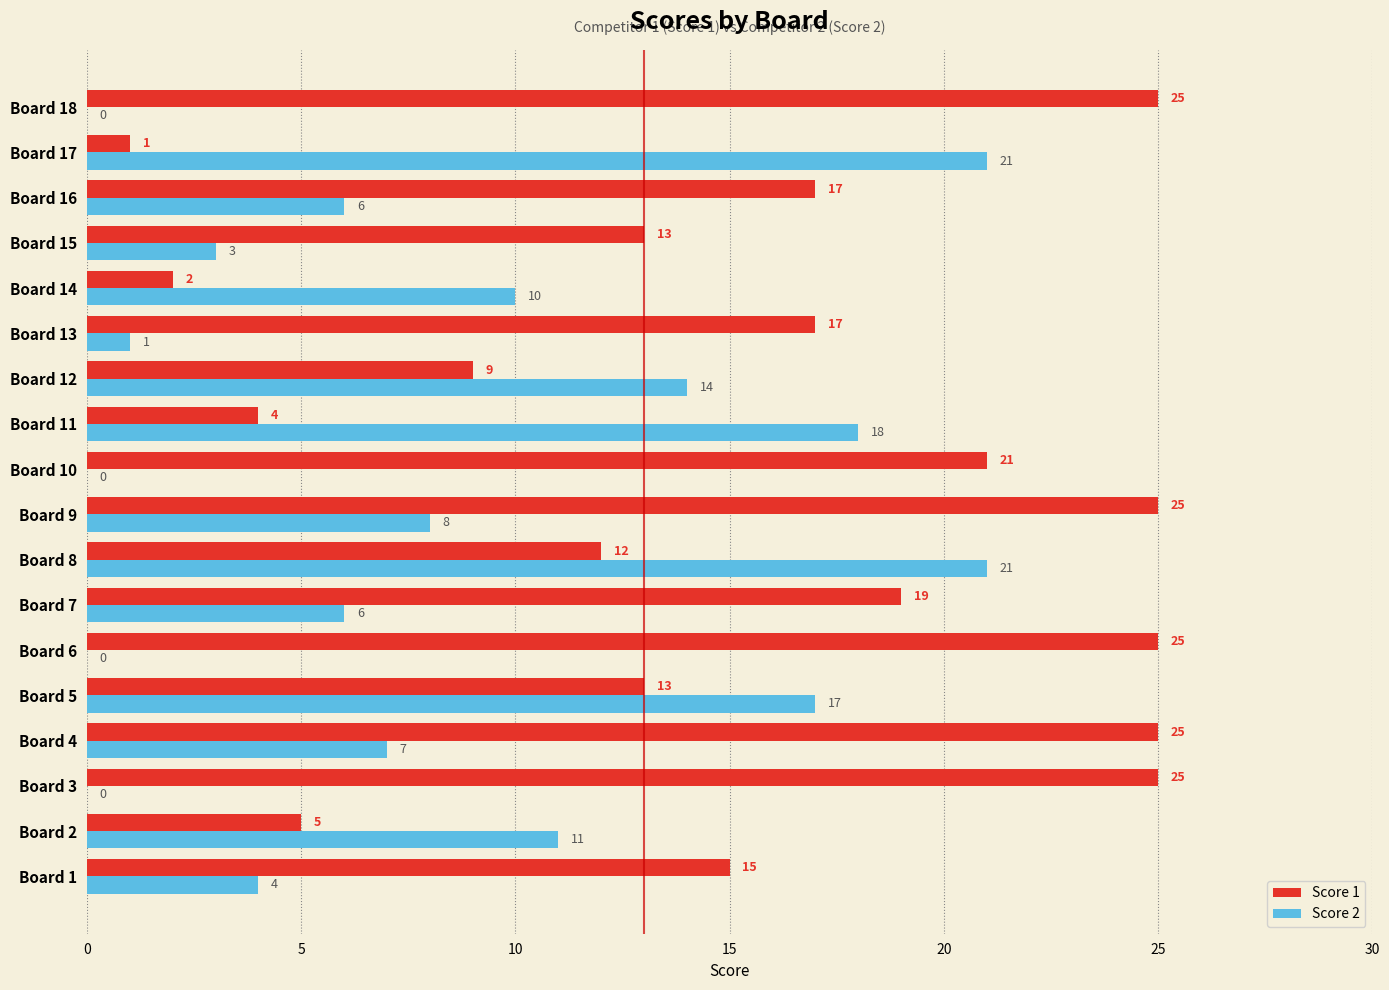

At how many categories does at least one series exceed 11?

16